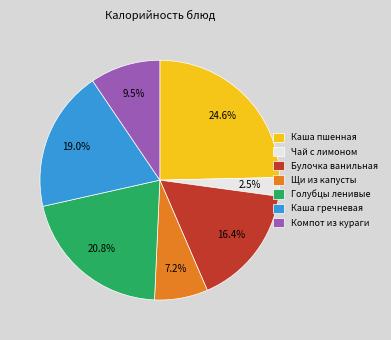

Does Каша гречневая represent more than half of the total?

No